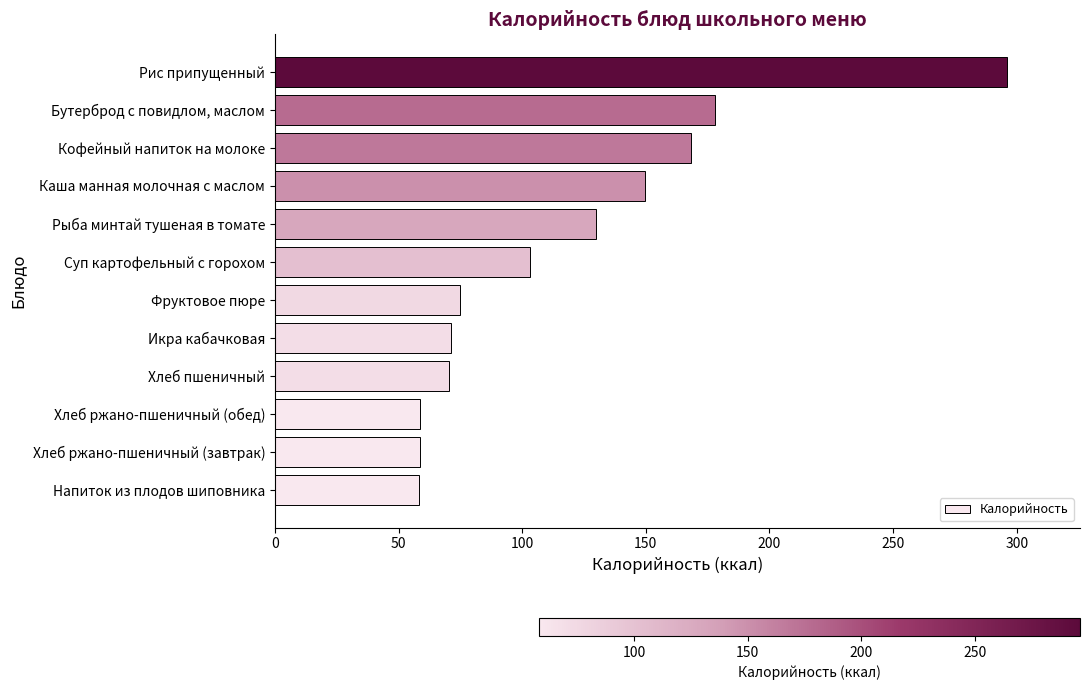

Between Рыба минтай тушеная в томате and Фруктовое пюре, which is larger?

Рыба минтай тушеная в томате